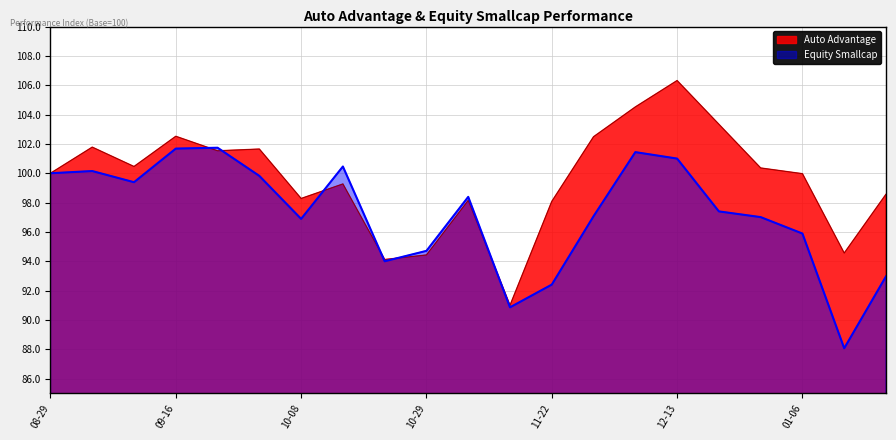

Where is Equity Smallcap nearest to the value 94?

2024-10-22